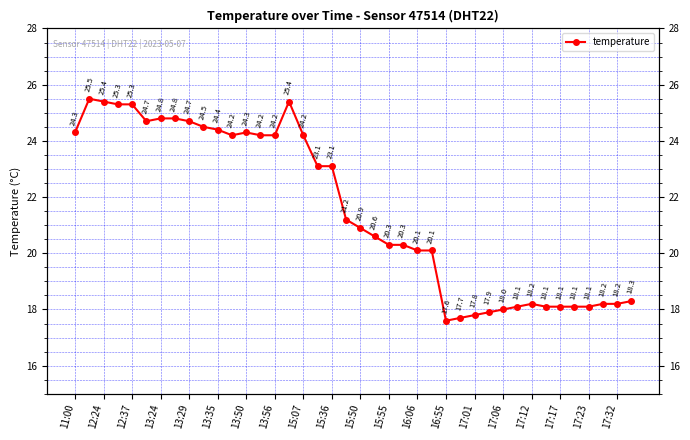

What is the greatest value displayed?

25.5